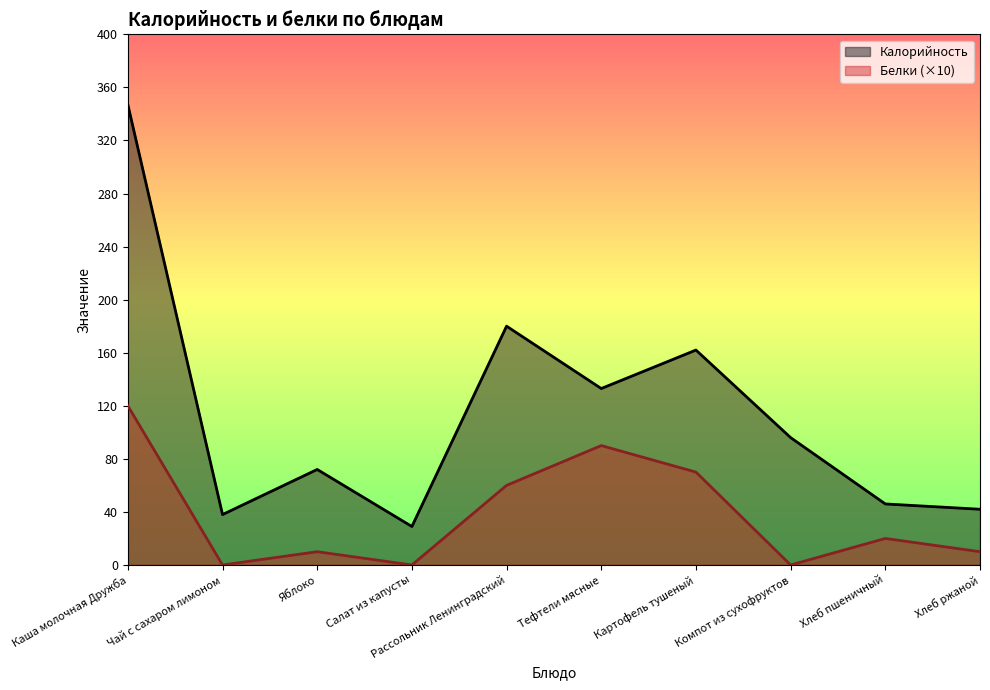

What is the sum of the Калорийность values at Хлеб ржаной and Картофель тушеный?

204